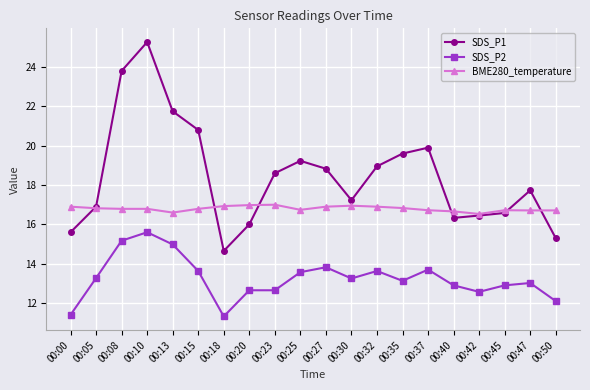

Rank the series at 00:13 from highest to lowest value.

SDS_P1, BME280_temperature, SDS_P2